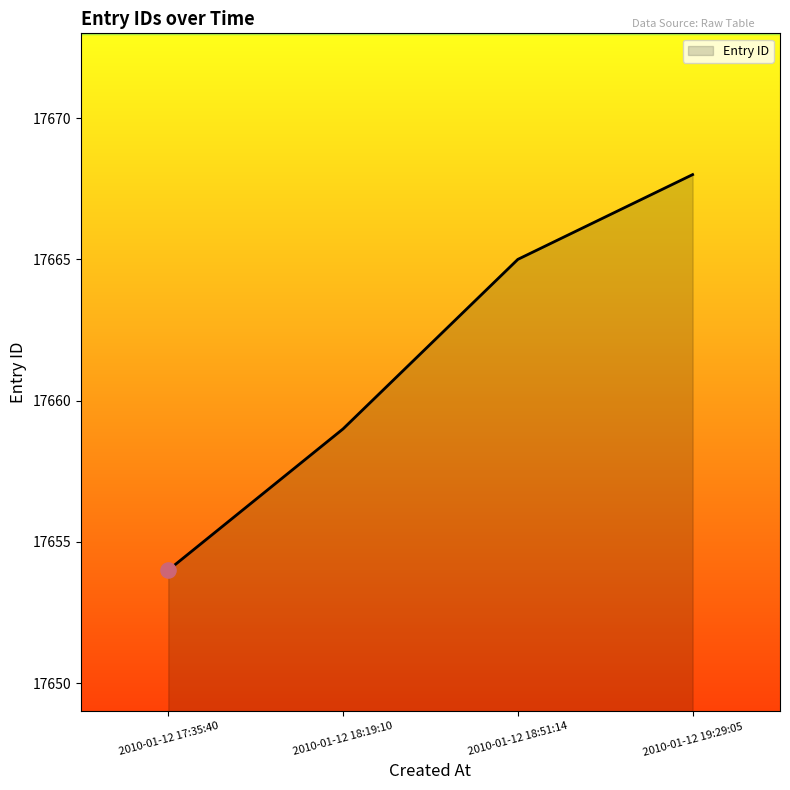

Approximately how many times larger is the value at 2010-01-12 18:19:10 compared to 2010-01-12 17:35:40?

1.0